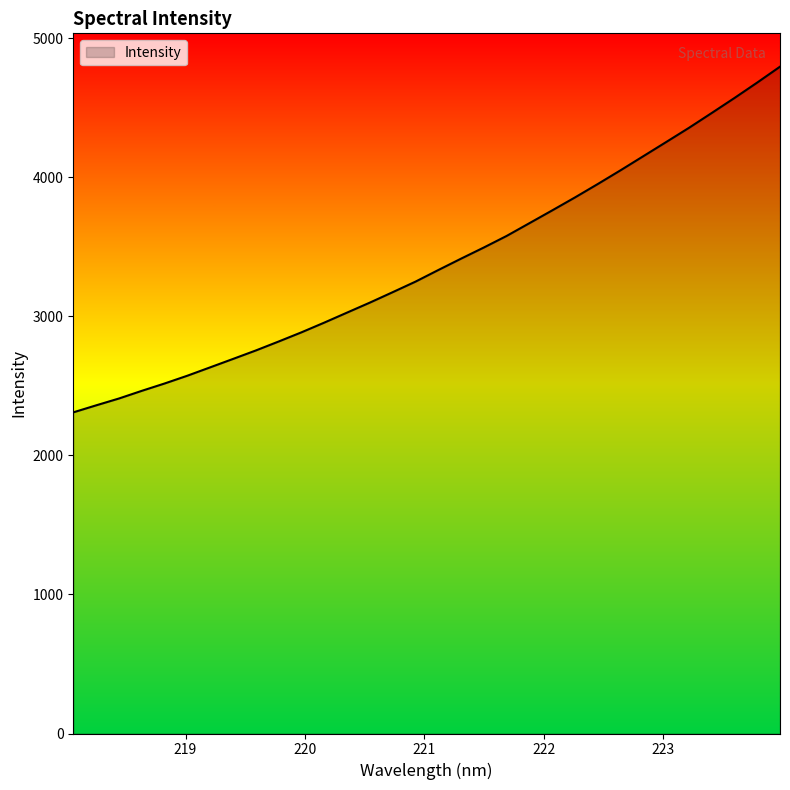

Does the chart have visible grid lines?

No